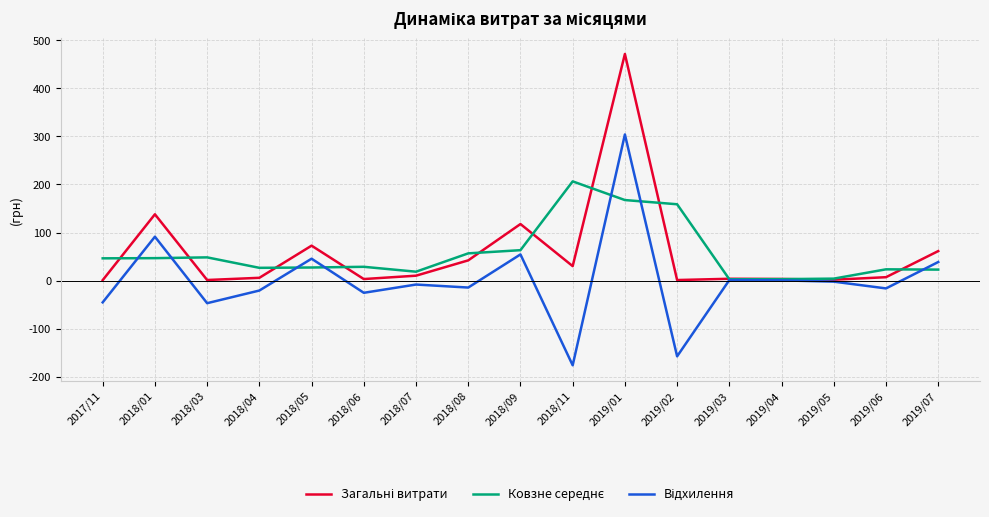

What is the total value across all series at 2018/11?

60.1